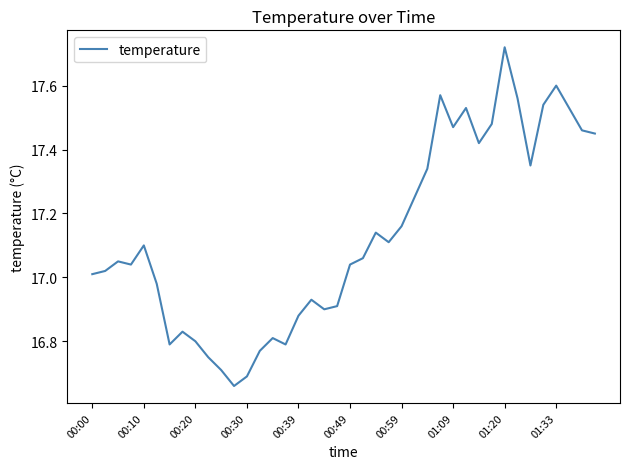

What is the difference between the maximum and minimum values?

1.1